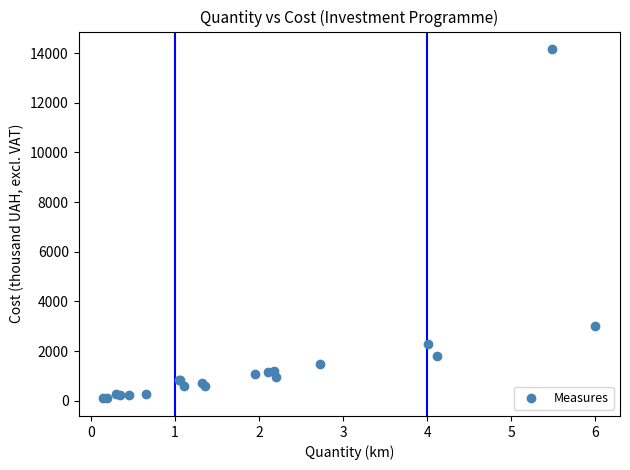

What Y value in the scatter plot is closest to 7129?

3000.0